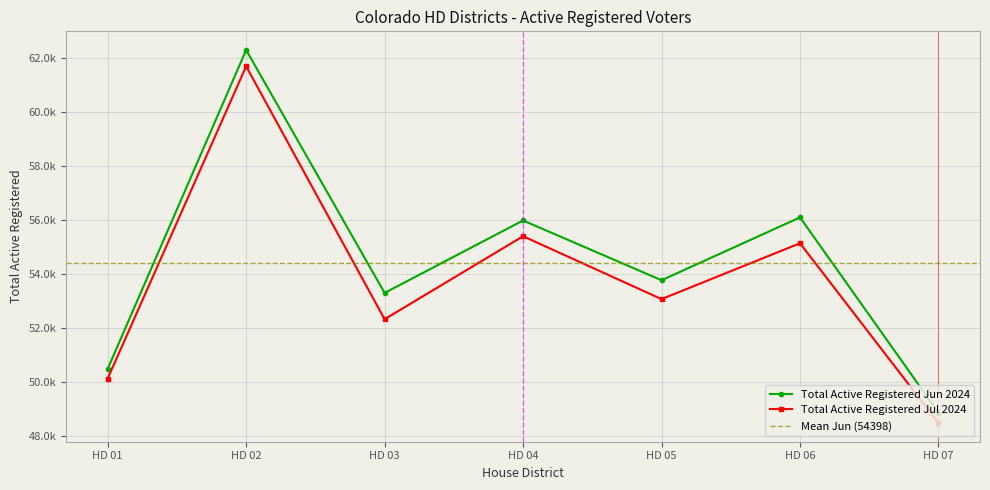

What is the spread (max minus min) of values at HD 06?

959